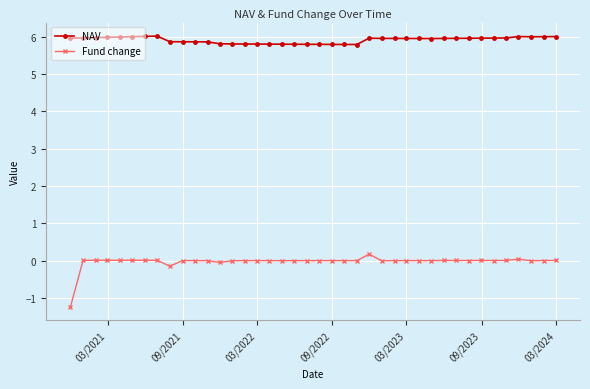

Rank the series by their average value, from highest to lowest.

NAV, Fund change